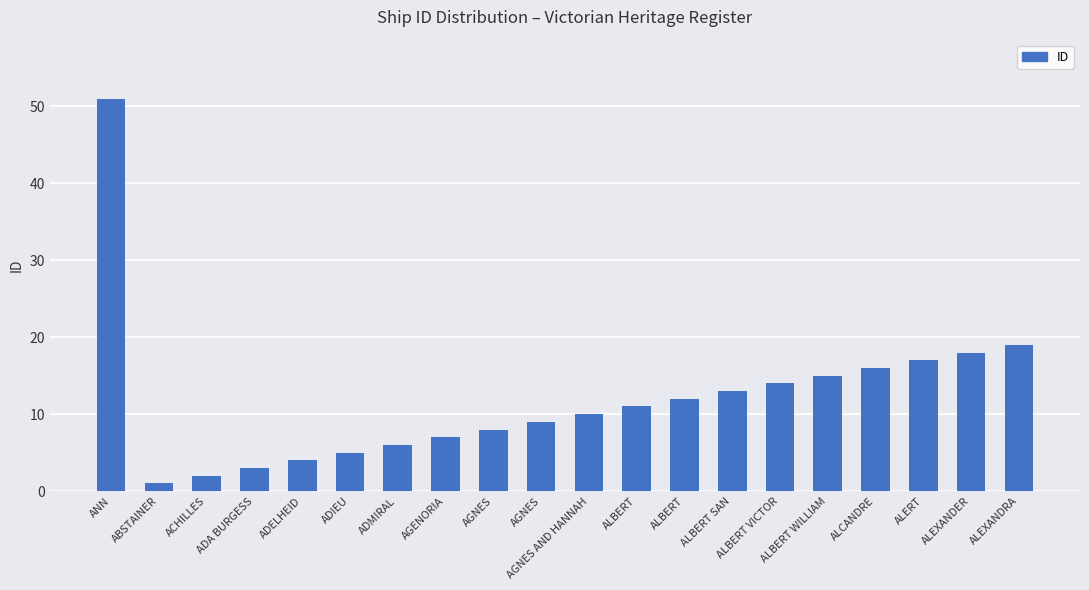

Which label corresponds to the smallest value in the chart?

ABSTAINER